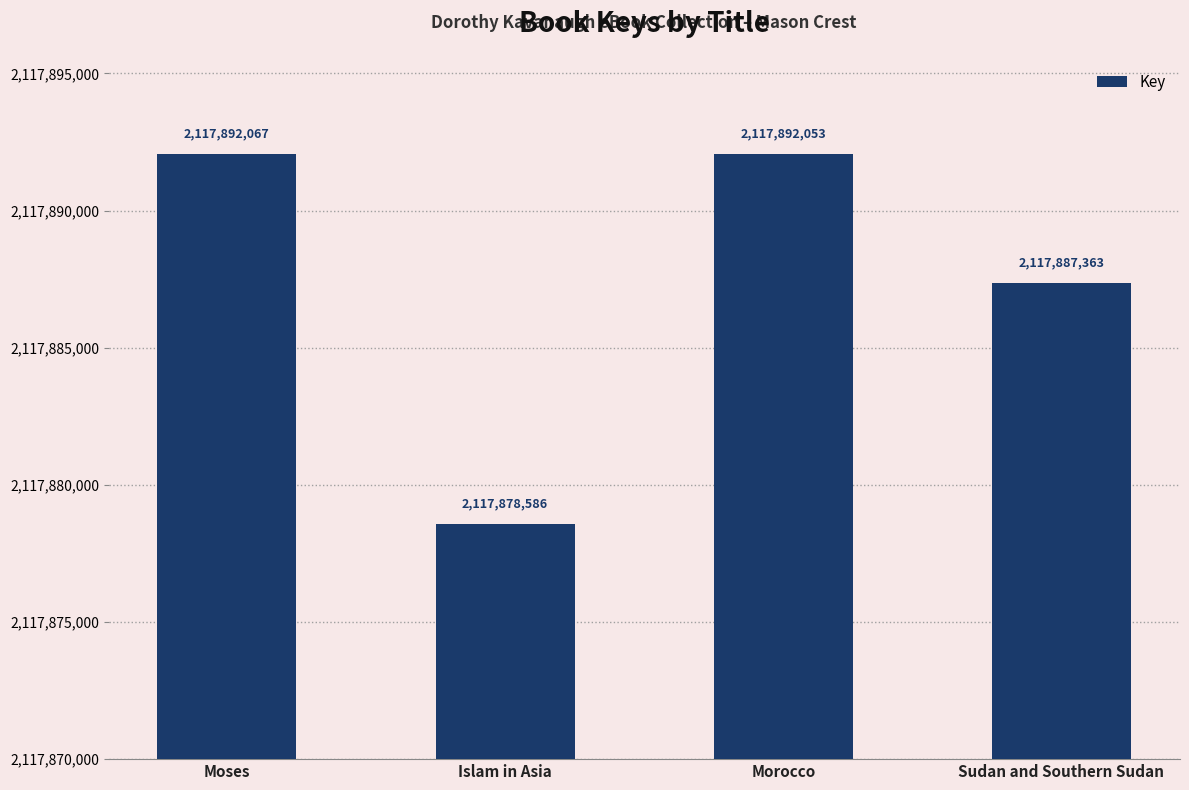

Approximately how many times larger is the value at Moses compared to Morocco?

1.0